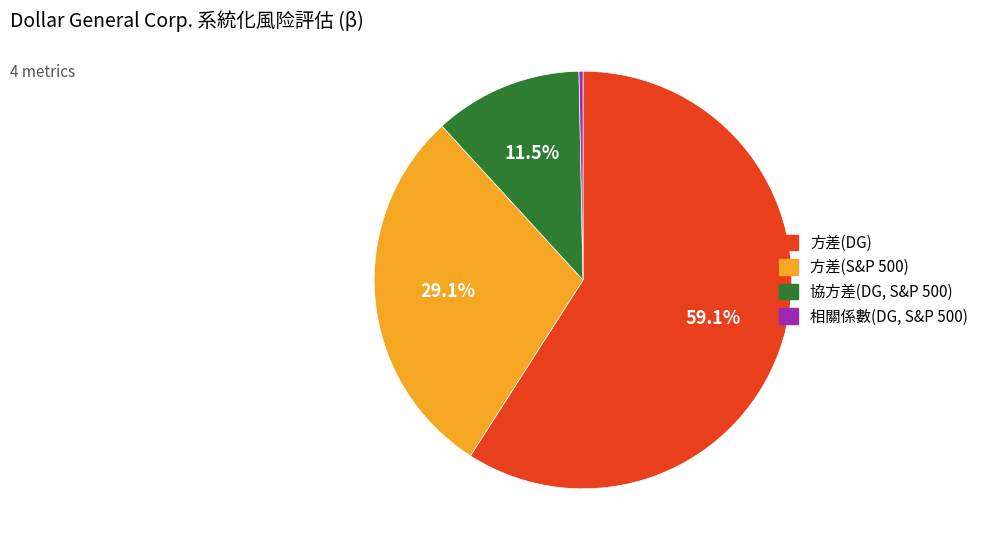

How many slices are in this pie chart?

4